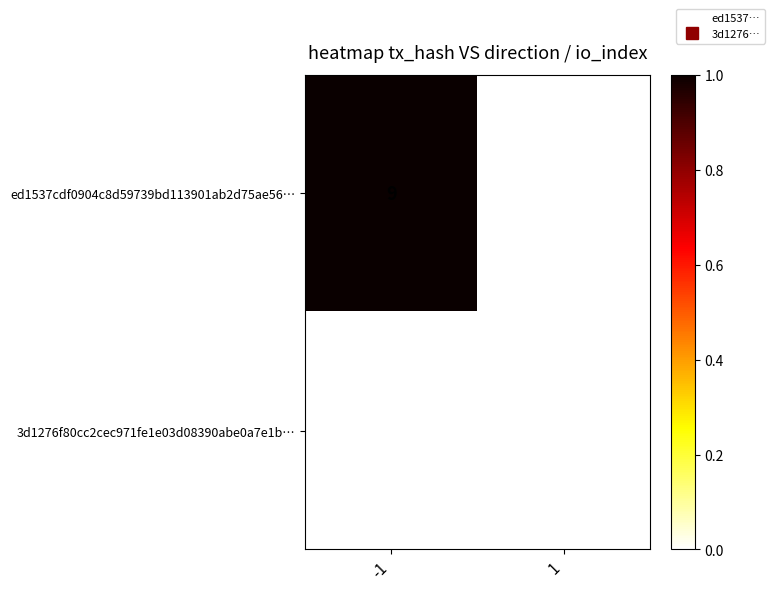

List the series in order of their overall mean, lowest first.

3d1276f80cc2cec971fe1e03d08390abe0a7e1b…, ed1537cdf0904c8d59739bd113901ab2d75ae56…